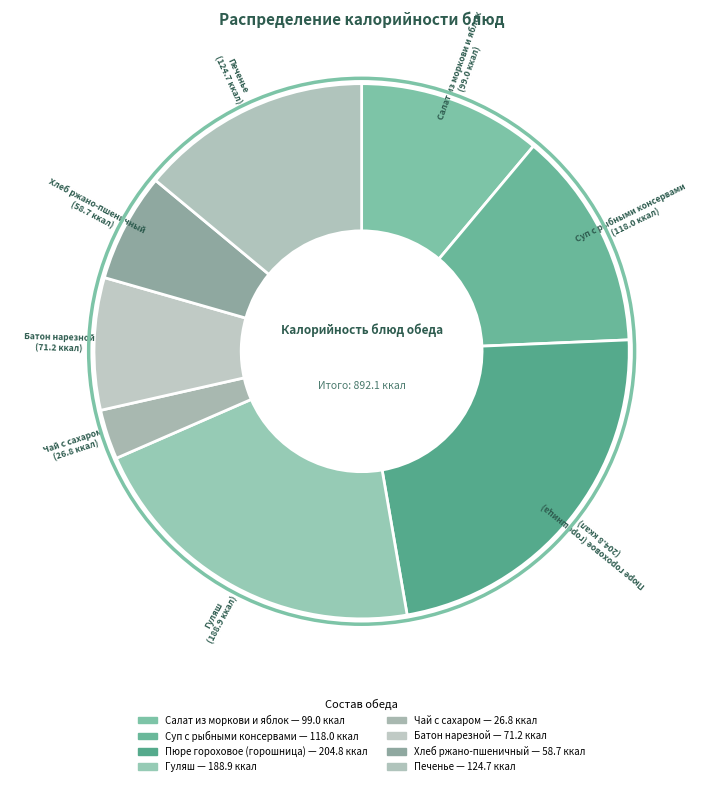

To the nearest percent, what portion does Печенье represent?

14%